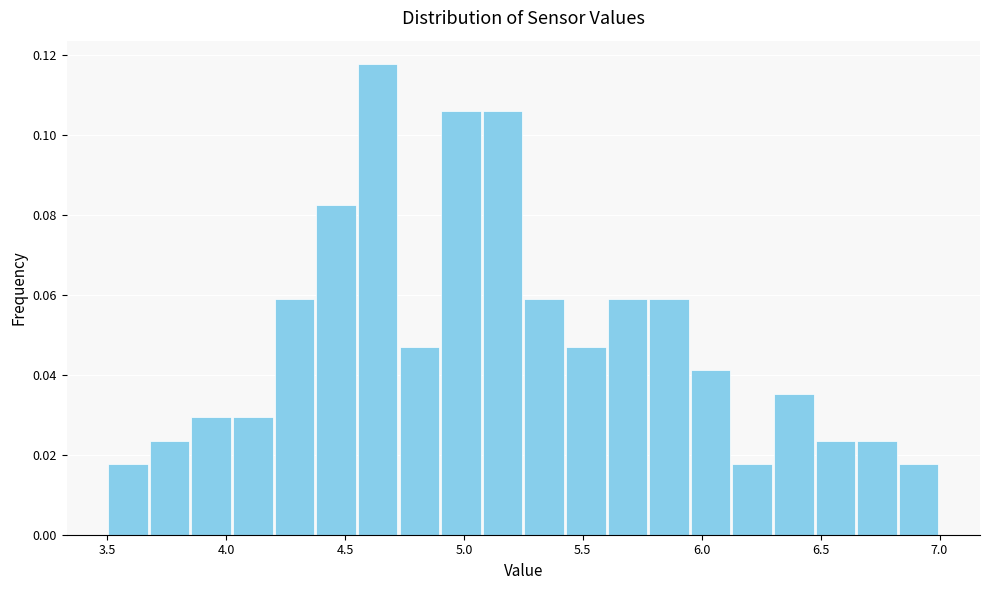

Around what value on the x-axis is the tallest bar? Give the approximate position of its centre, as read against the axis.

4.65